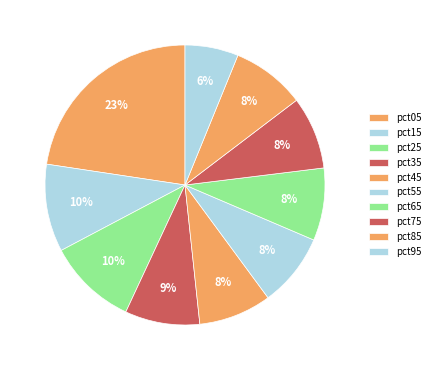

What is the smallest slice in the pie chart?

pct95